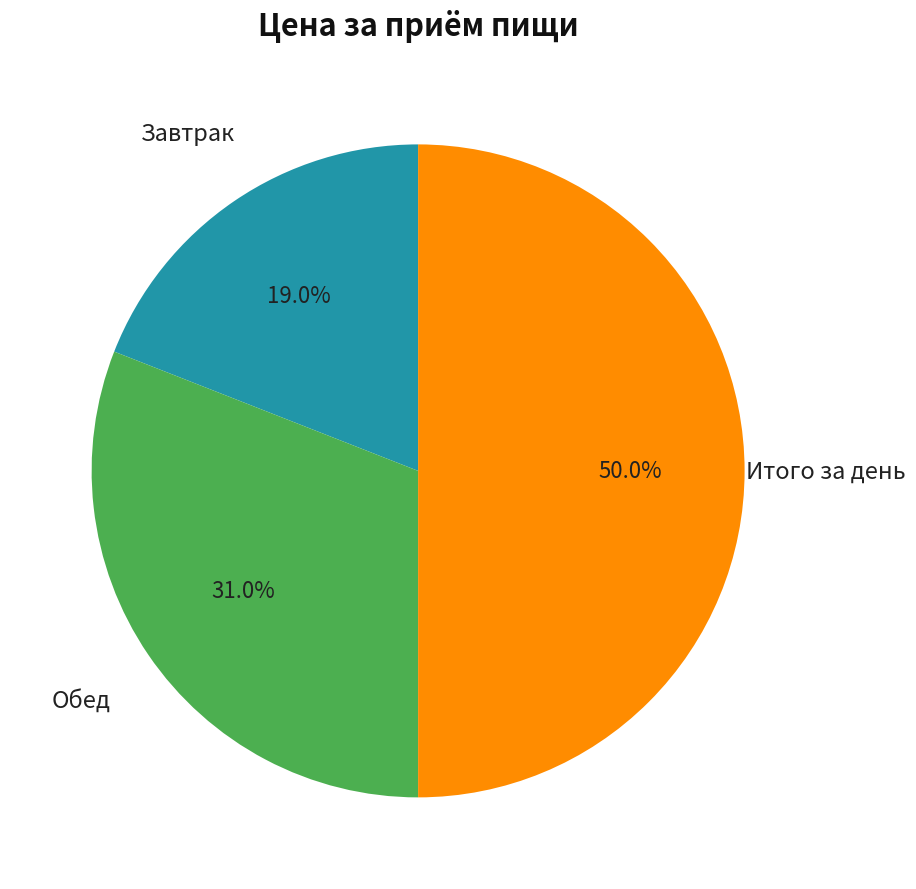

Count the number of slices in the pie.

3